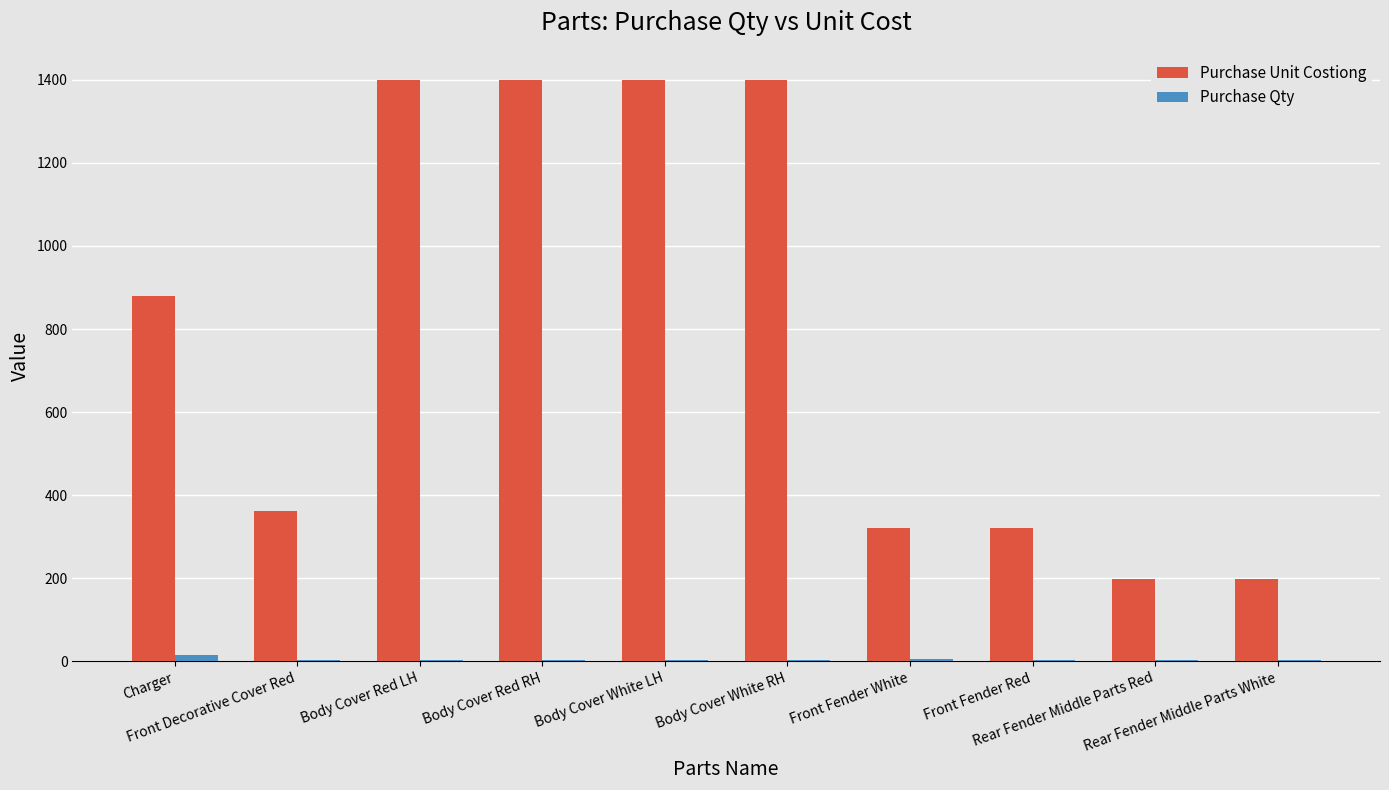

What is the spread (max minus min) of values at Rear Fender Middle Parts White?

196